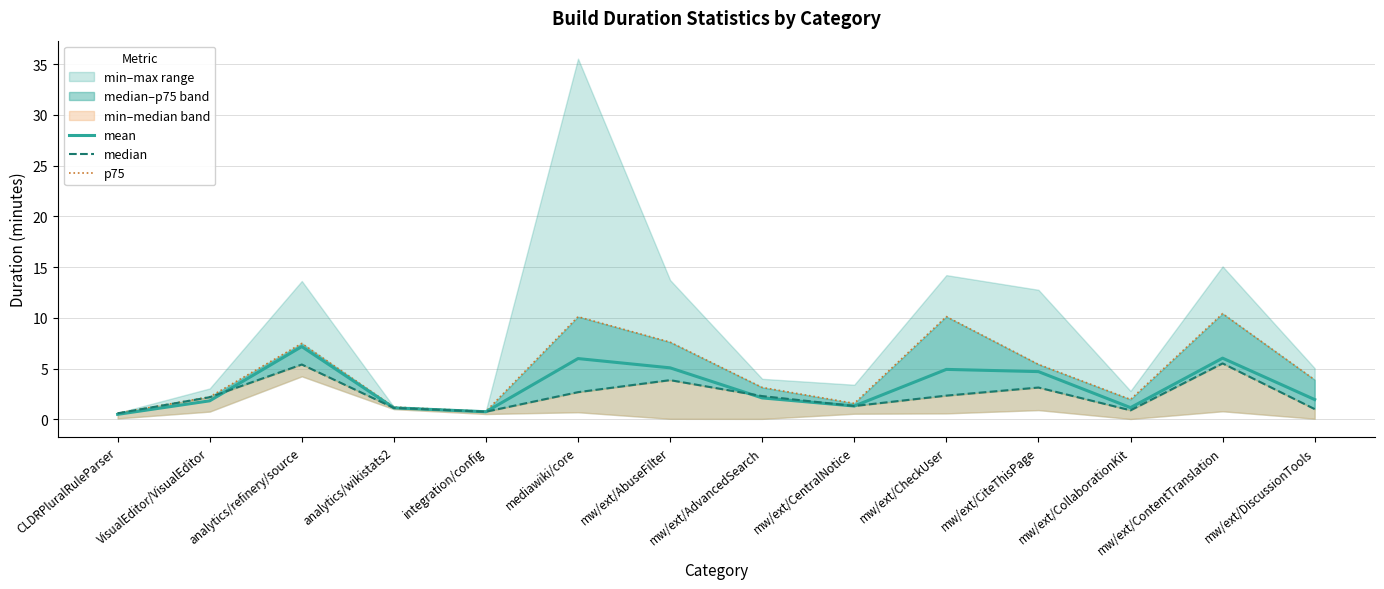

Is it true that p75 equals 11.9 at mw/ext/AbuseFilter?

False